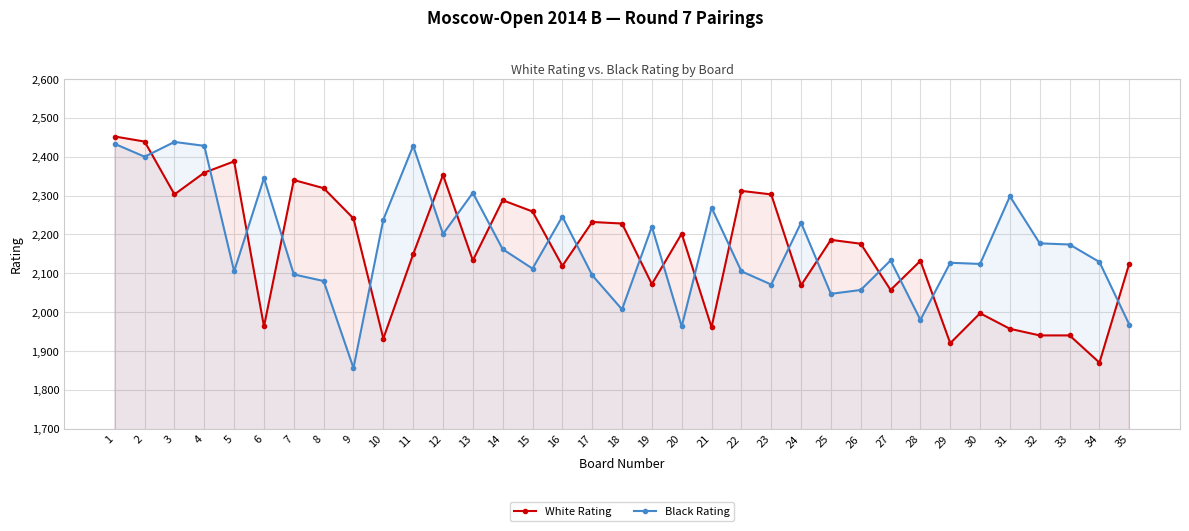

How many lines are shown in the chart?

2